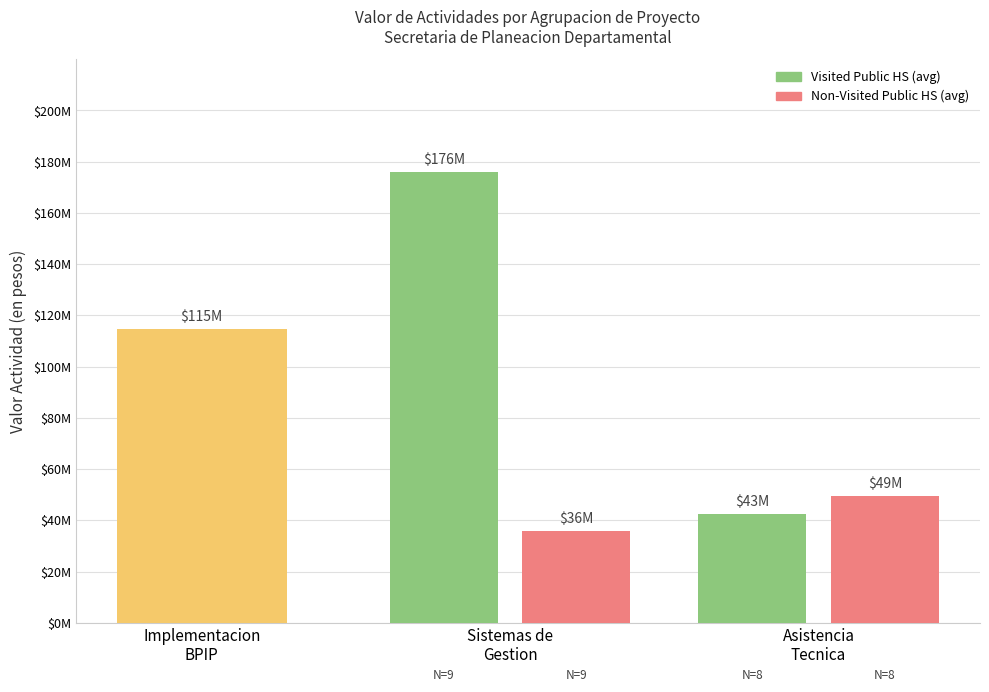

How many distinct data groups are displayed?

2